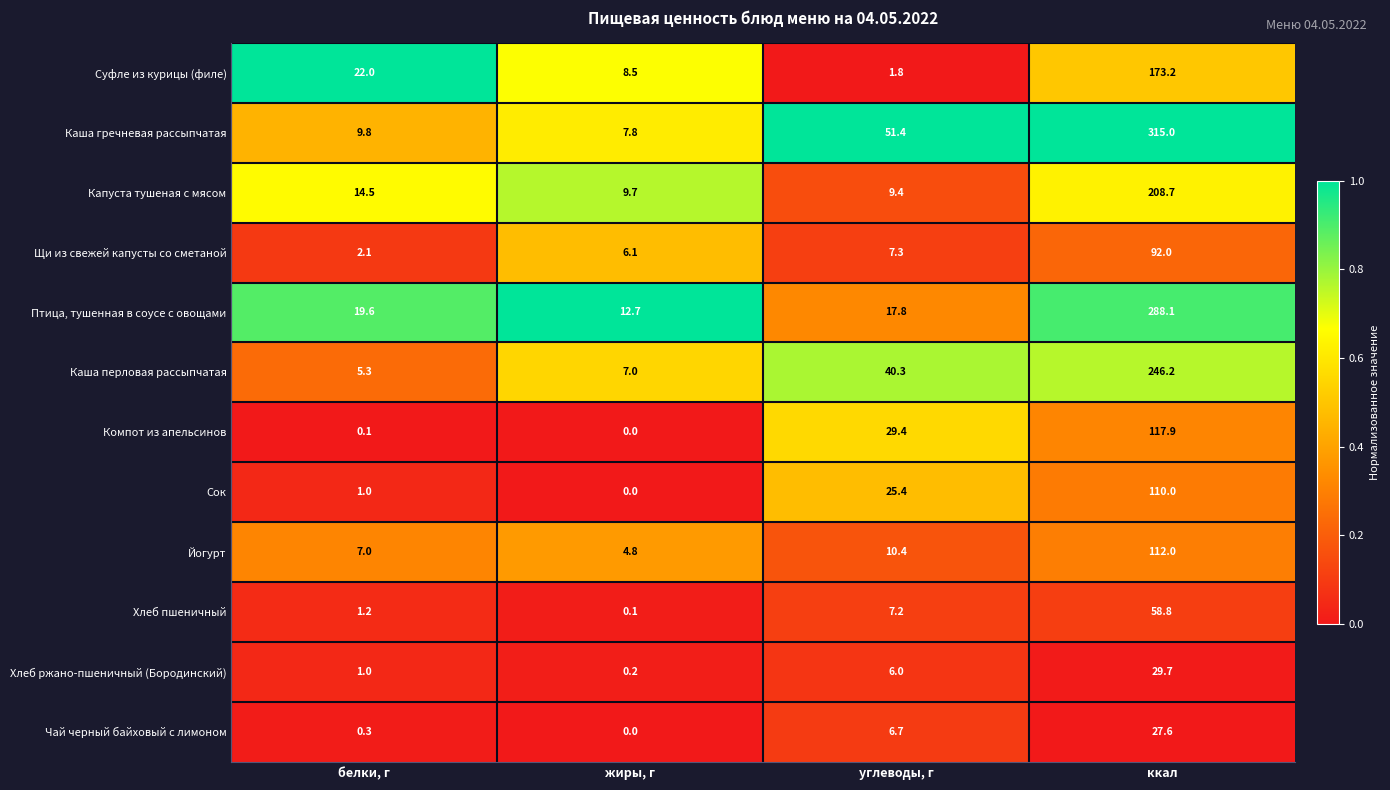

What is the total value across all series at жиры, г?

56.9